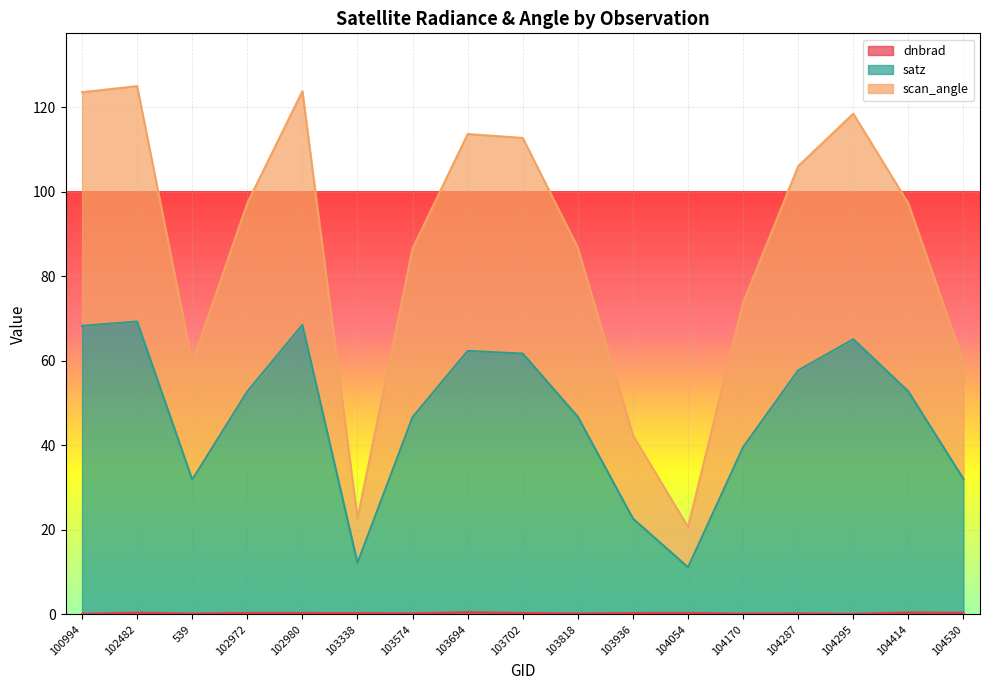

Rank the series by their maximum value, from lowest to highest.

dnbrad, satz, scan_angle